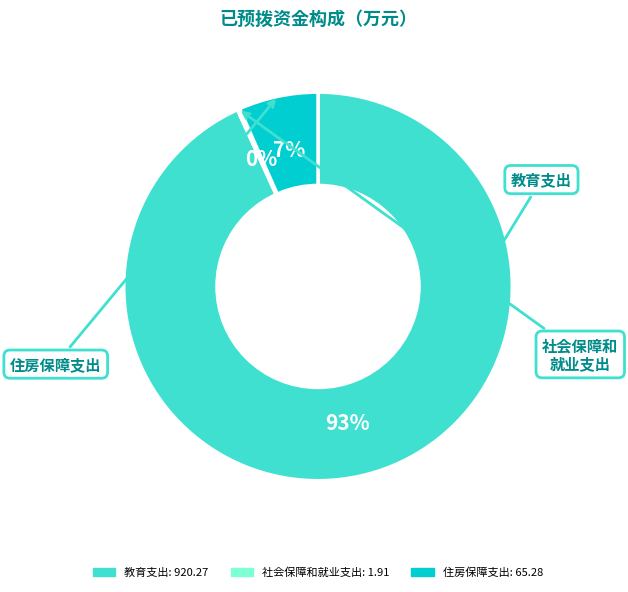

Which category has the biggest portion of the pie?

教育支出